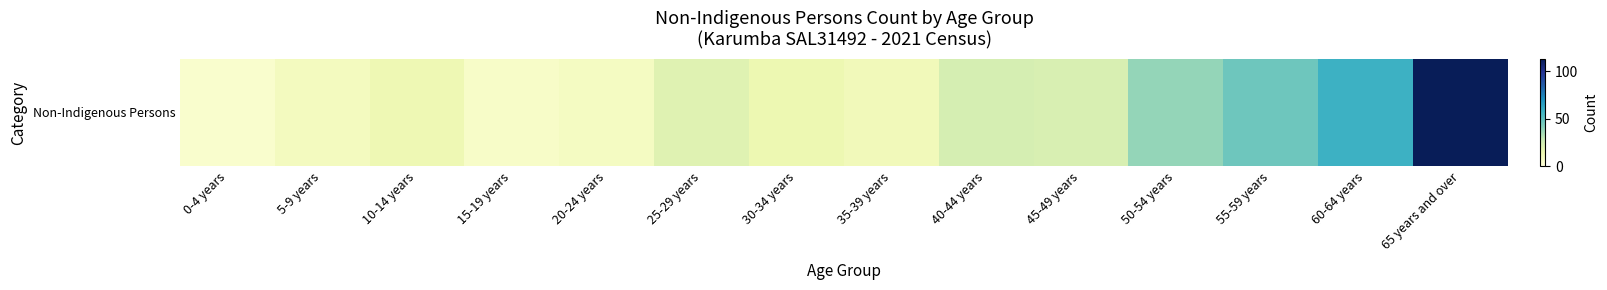

What is the ratio of the value at 60-64 years to the value at 35-39 years?

5.3